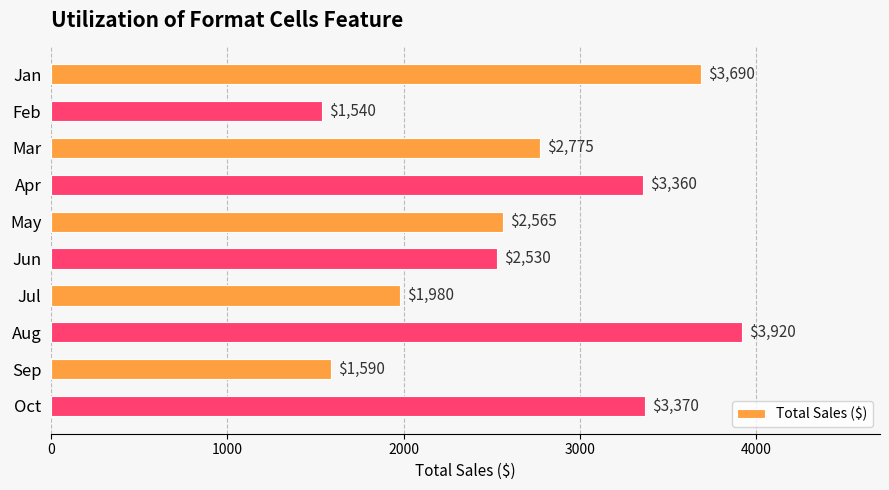

Reading top to bottom, extract all data points from this chart.

3690	1540	2775	3360	2565	2530	1980	3920	1590	3370